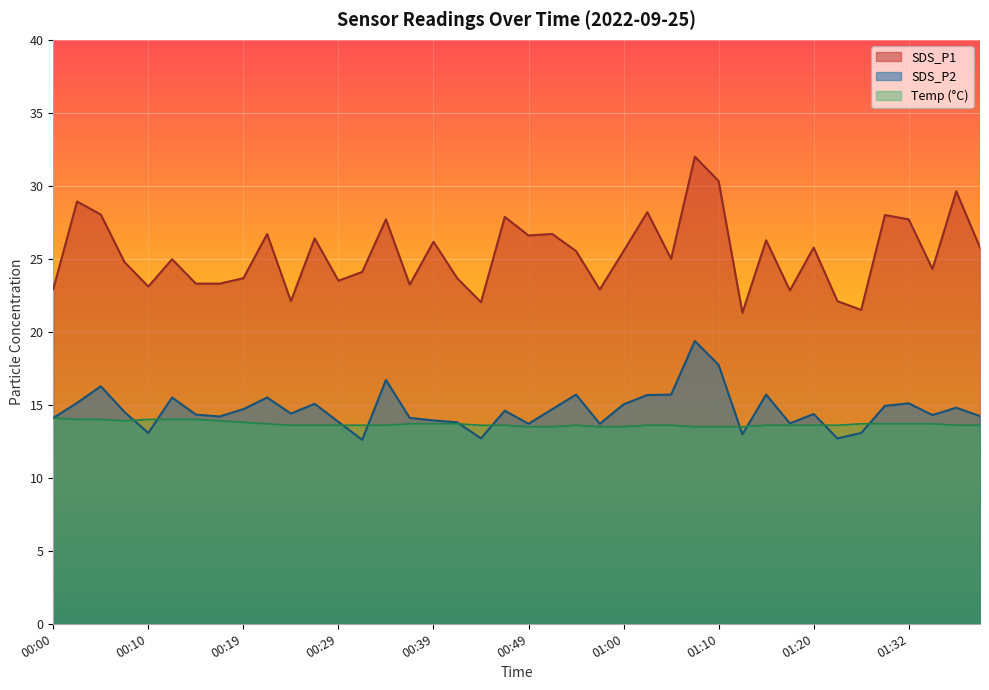

True or false: SDS_P1 and SDS_P2 intersect in this chart.

False